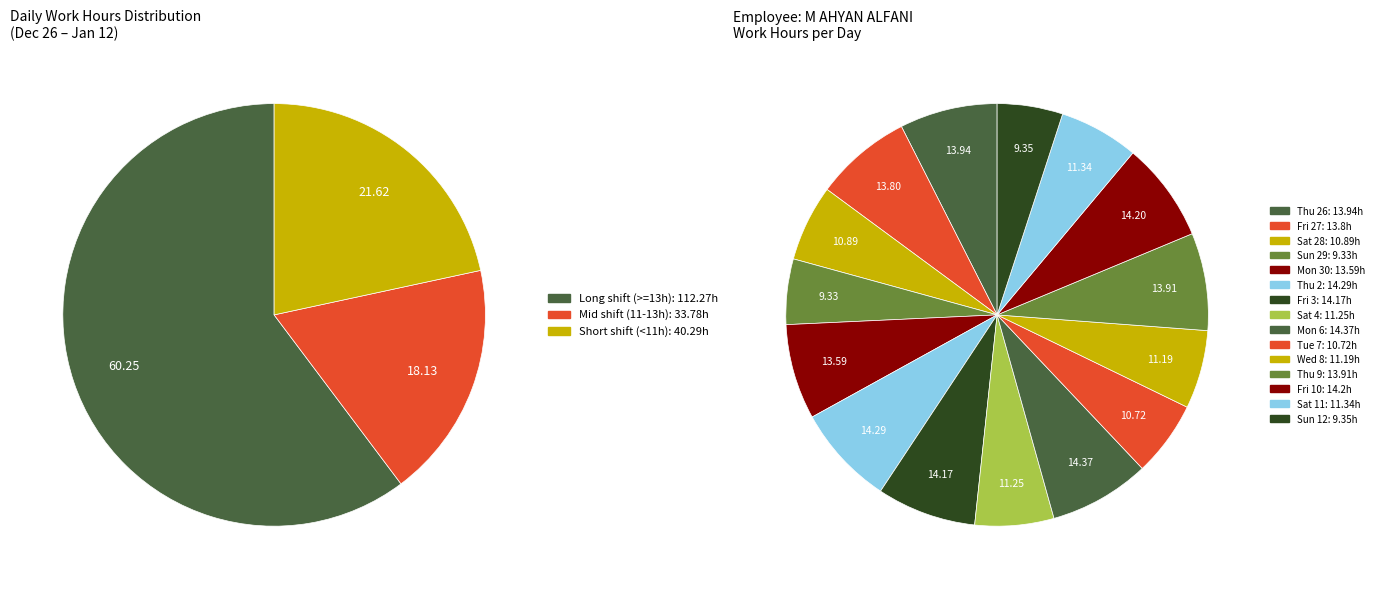

How much of the chart is everything except Tue 7?

94.2%